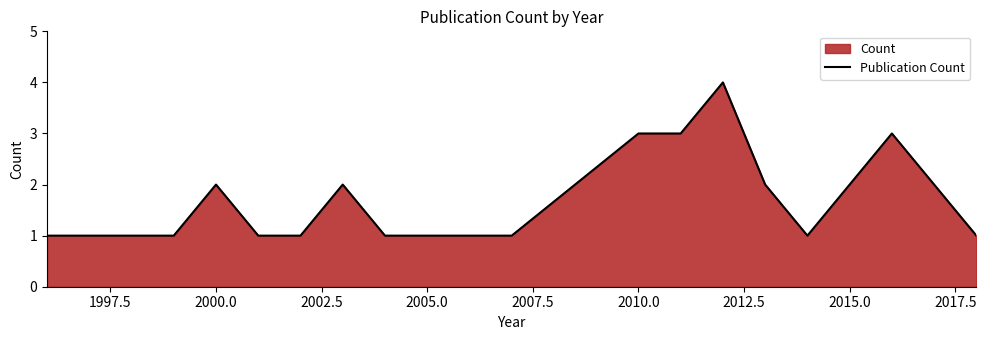

What is the average value?

2